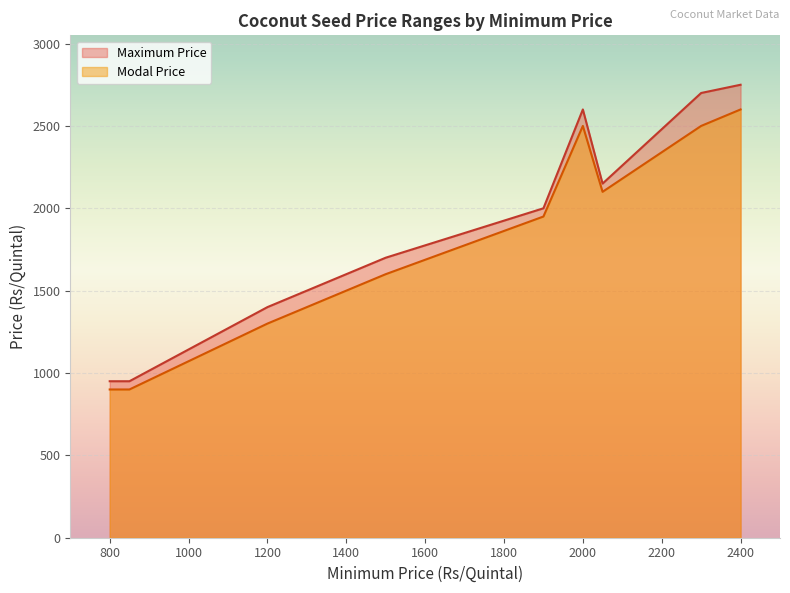

True or false: Maximum Price and Modal Price cross at least once.

False